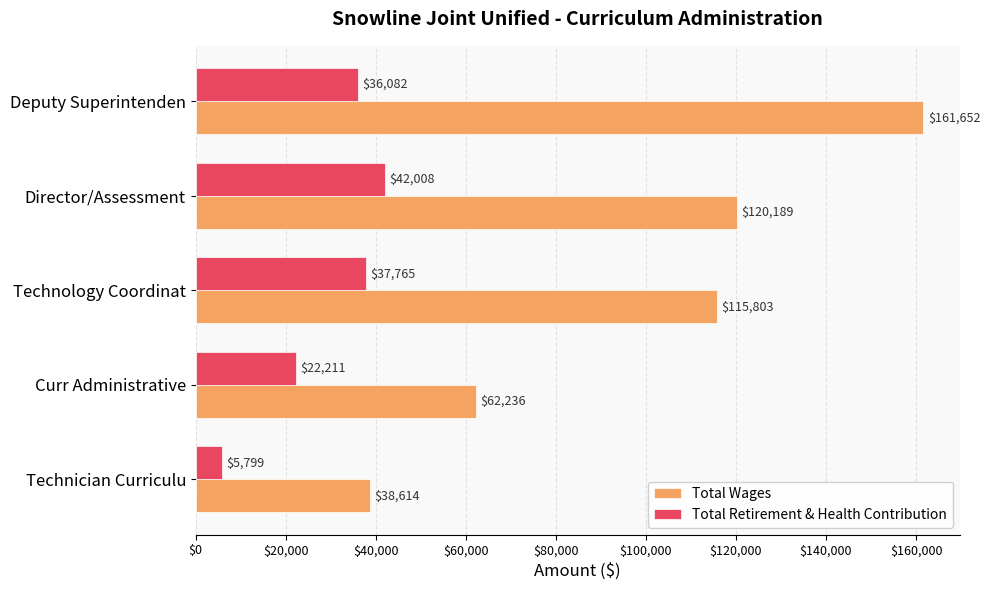

What is the highest value of the Total Retirement & Health Contribution series?

42008